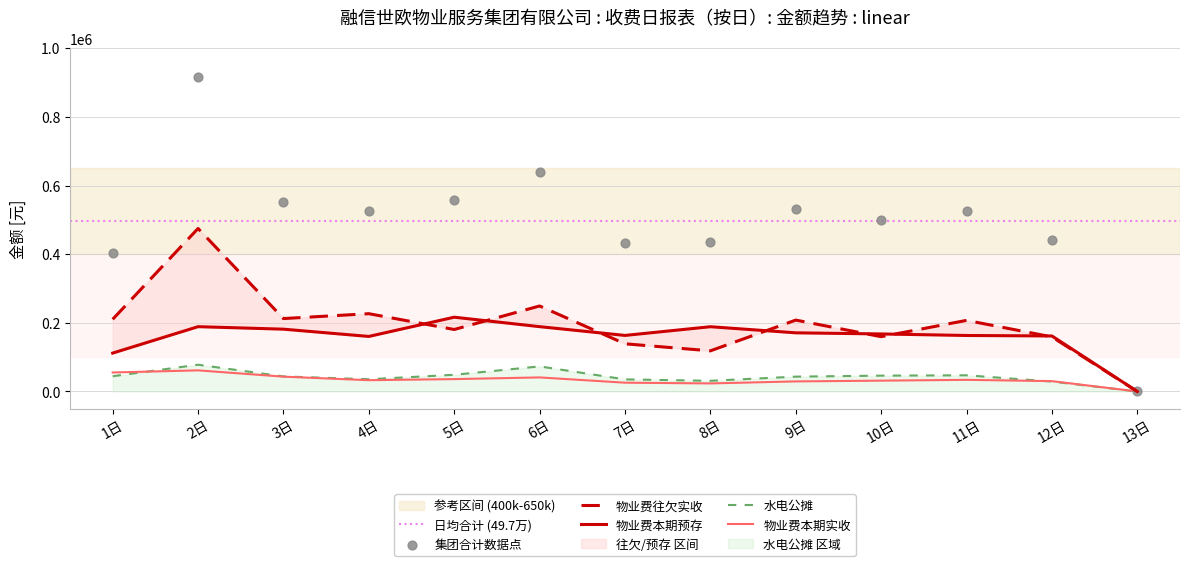

Which series contains the lowest Y value?

物业费本期实收